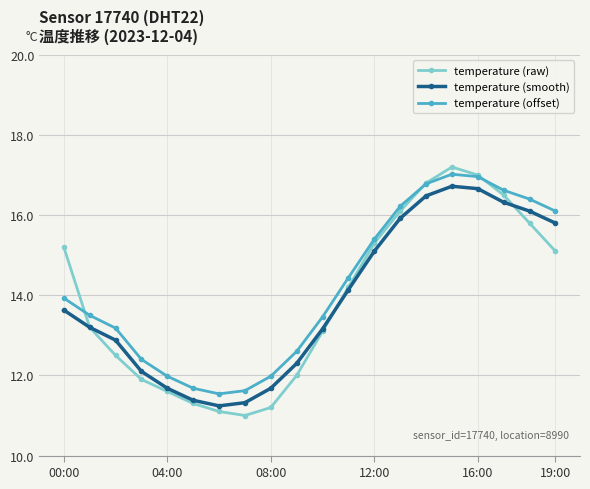

What is the value of the temperature (raw) point at the 3rd from the left?

12.5